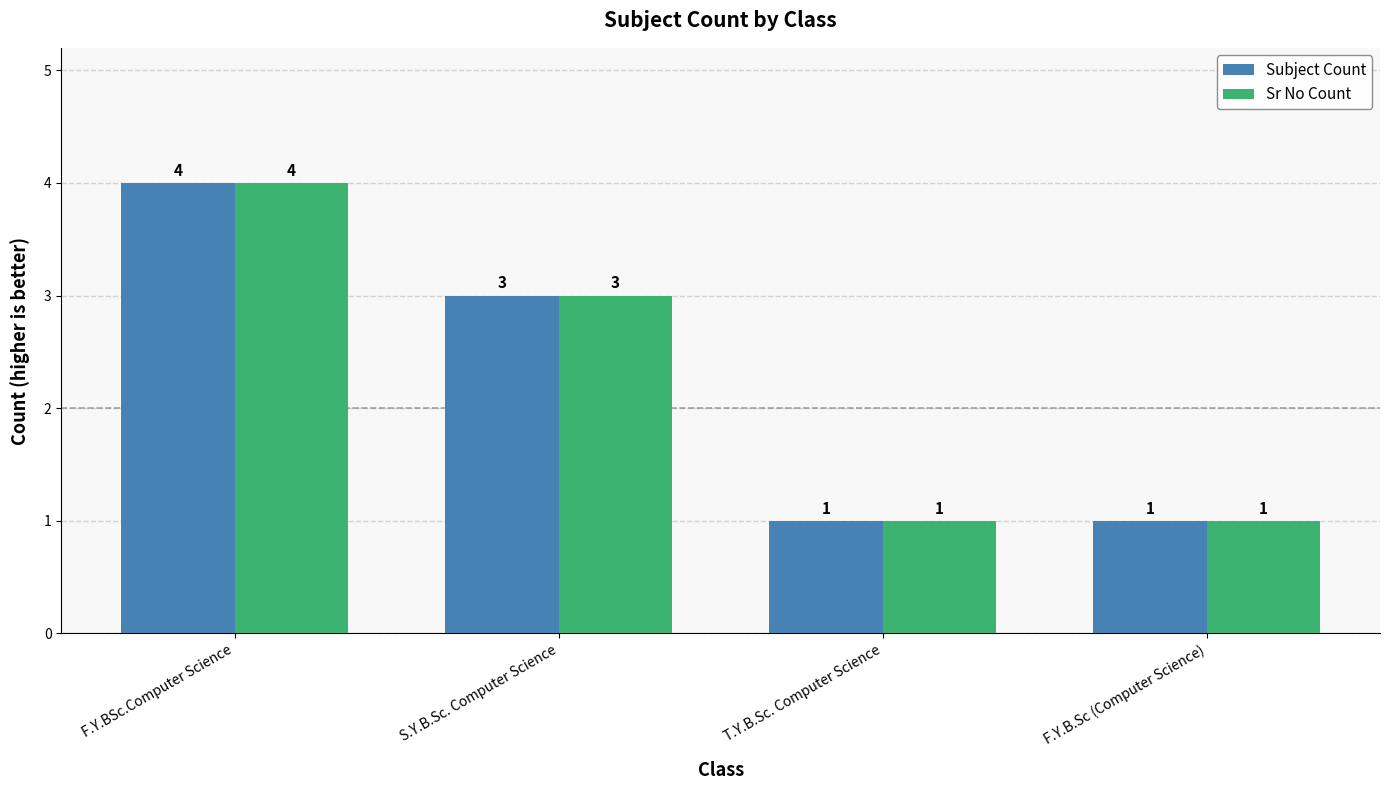

Count the Subject Count values in the range 1 to 4.

4